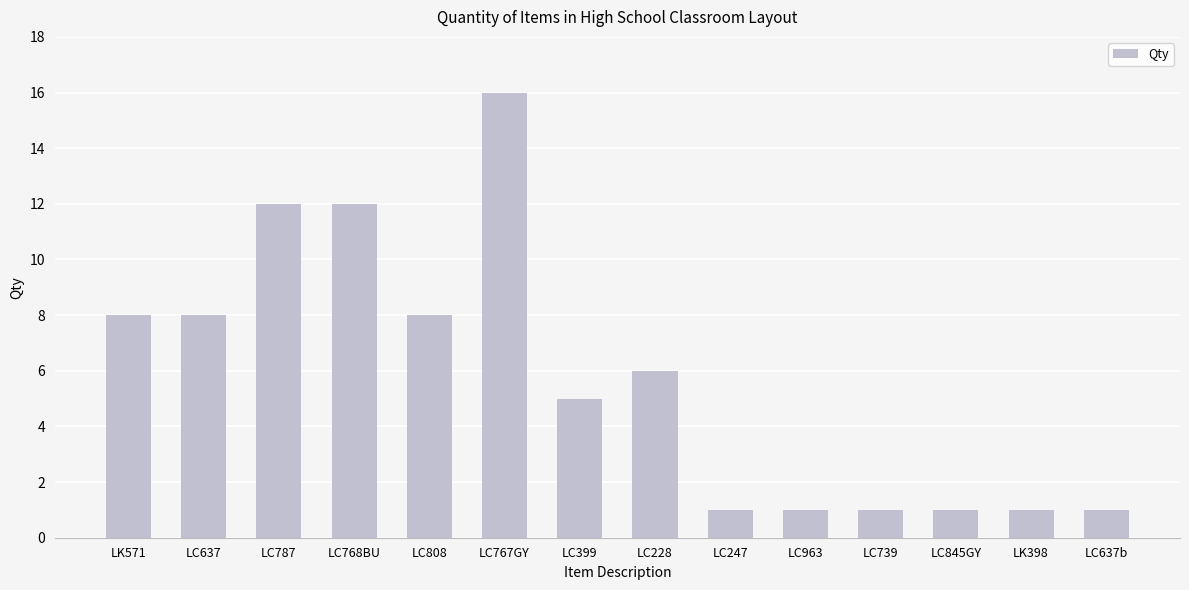

At which category does the chart reach its peak across all series?

LC767GY